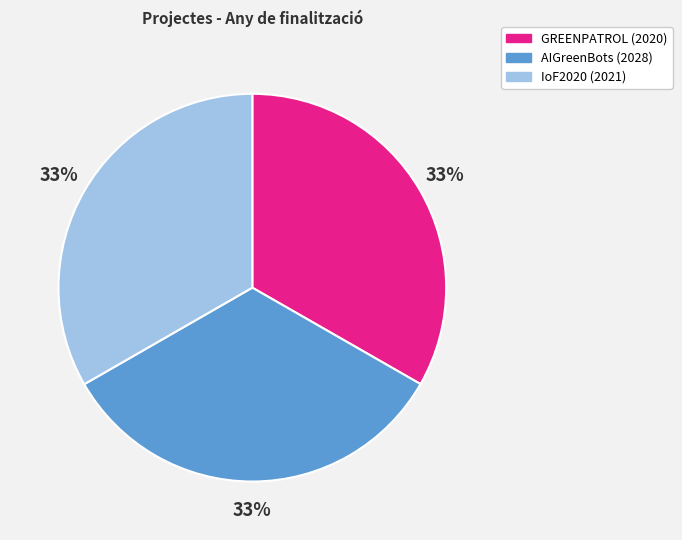

How many slices are in this pie chart?

3